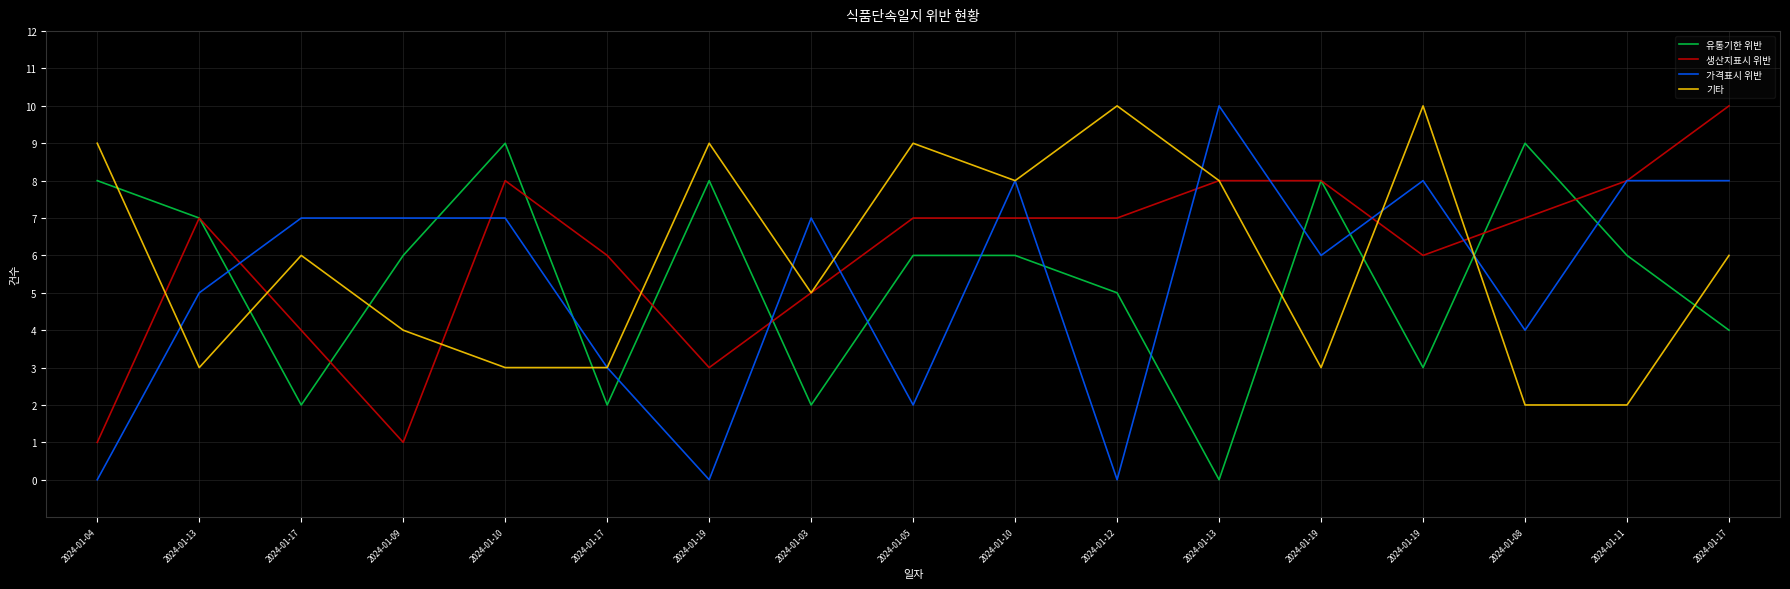

In 생산지표시 위반, how many points are lower than both neighbors (excluding endpoints)?

3